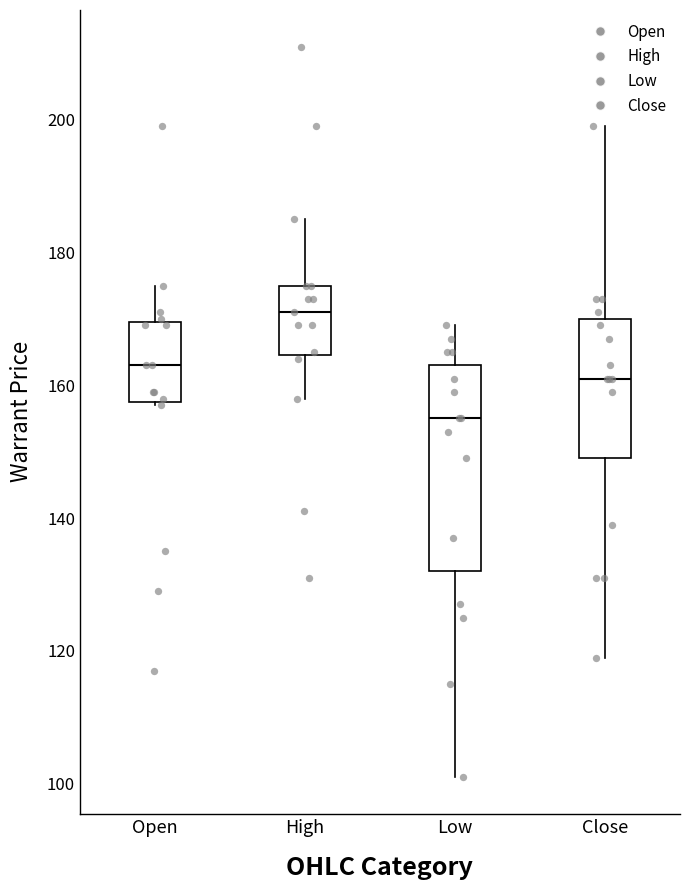

Which box is the tallest, from its lower edge to its upper edge?

Low